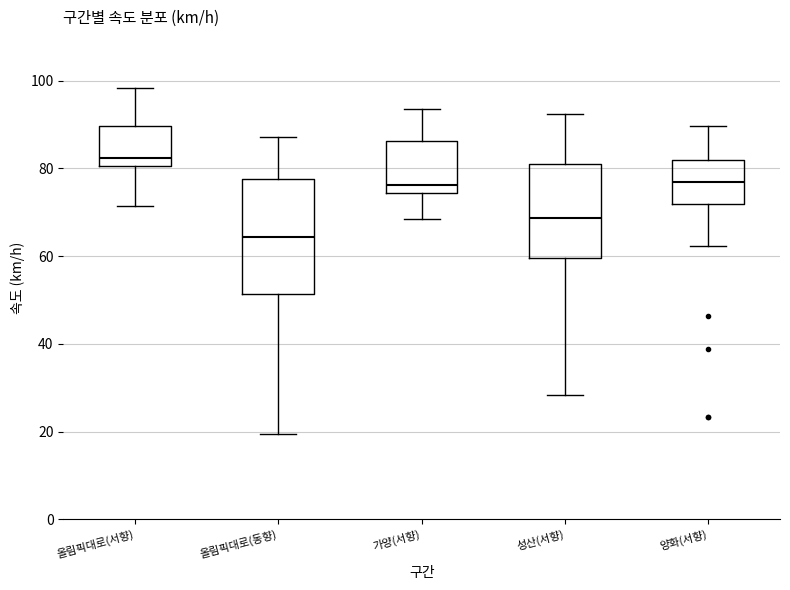

Reading left to right, read every box against the y-axis: the position of its median line, the range the box covers, and the ends of its whiskers. The values are not printed on the chart, so give them approximately, as read against the axis.

올림픽대로(서향): median 82, box 80 to 90, whiskers 72 to 98
올림픽대로(동향): median 64, box 52 to 78, whiskers 20 to 88
가양(서향): median 76, box 74 to 86, whiskers 68 to 94
성산(서향): median 68, box 60 to 80, whiskers 28 to 92
양화(서향): median 76, box 72 to 82, whiskers 62 to 90